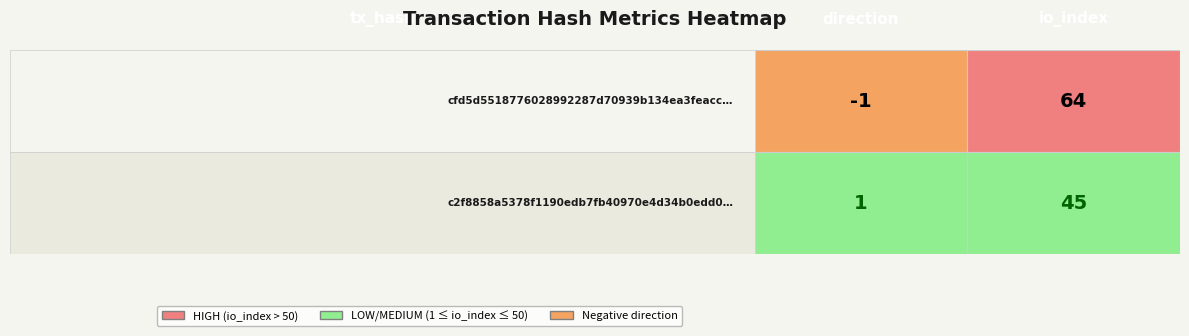

Rank the series by their average value, from highest to lowest.

cfd5d5518776028992287d70939b134ea3feacc, c2f8858a5378f1190edb7fb40970e4d34b0edd0